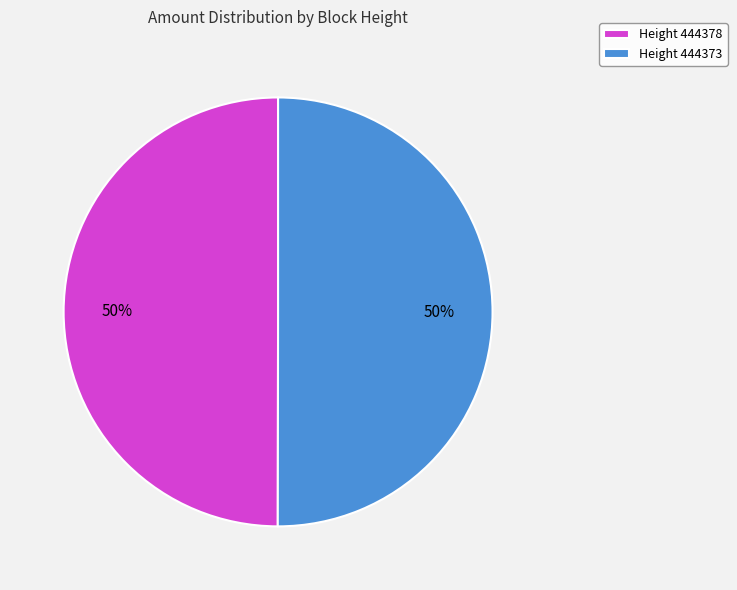

Is the sum of Height 444378 and Height 444373 greater than half?

Yes